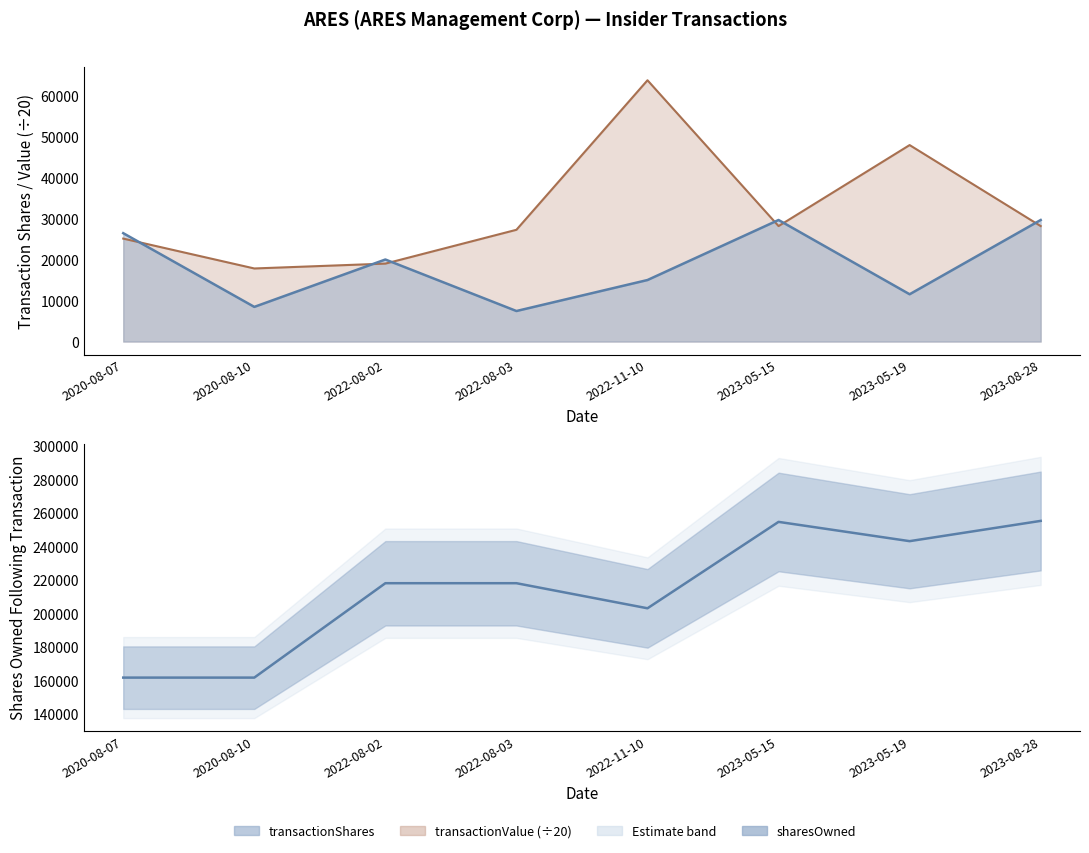

At how many categories does at least one series exceed 30605?

8